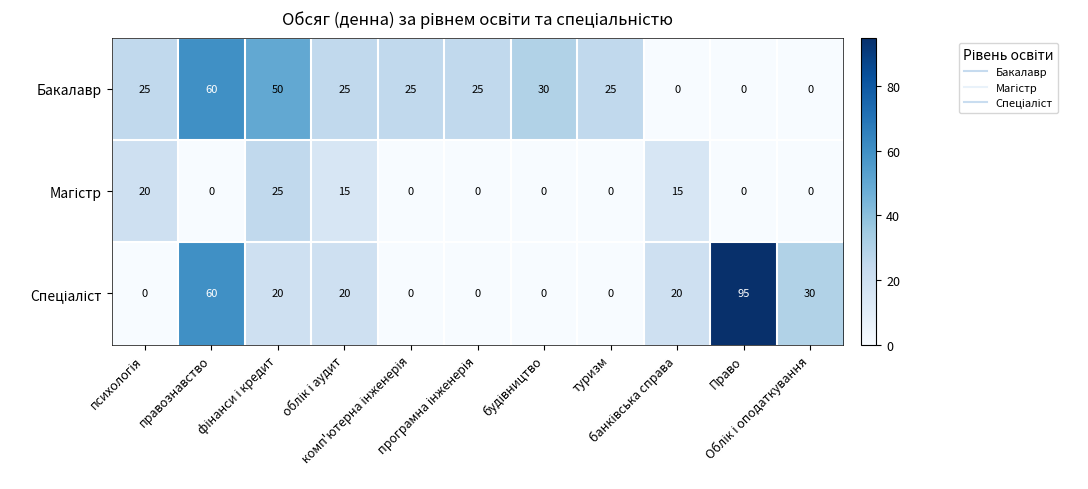

What is the greatest value displayed?

95